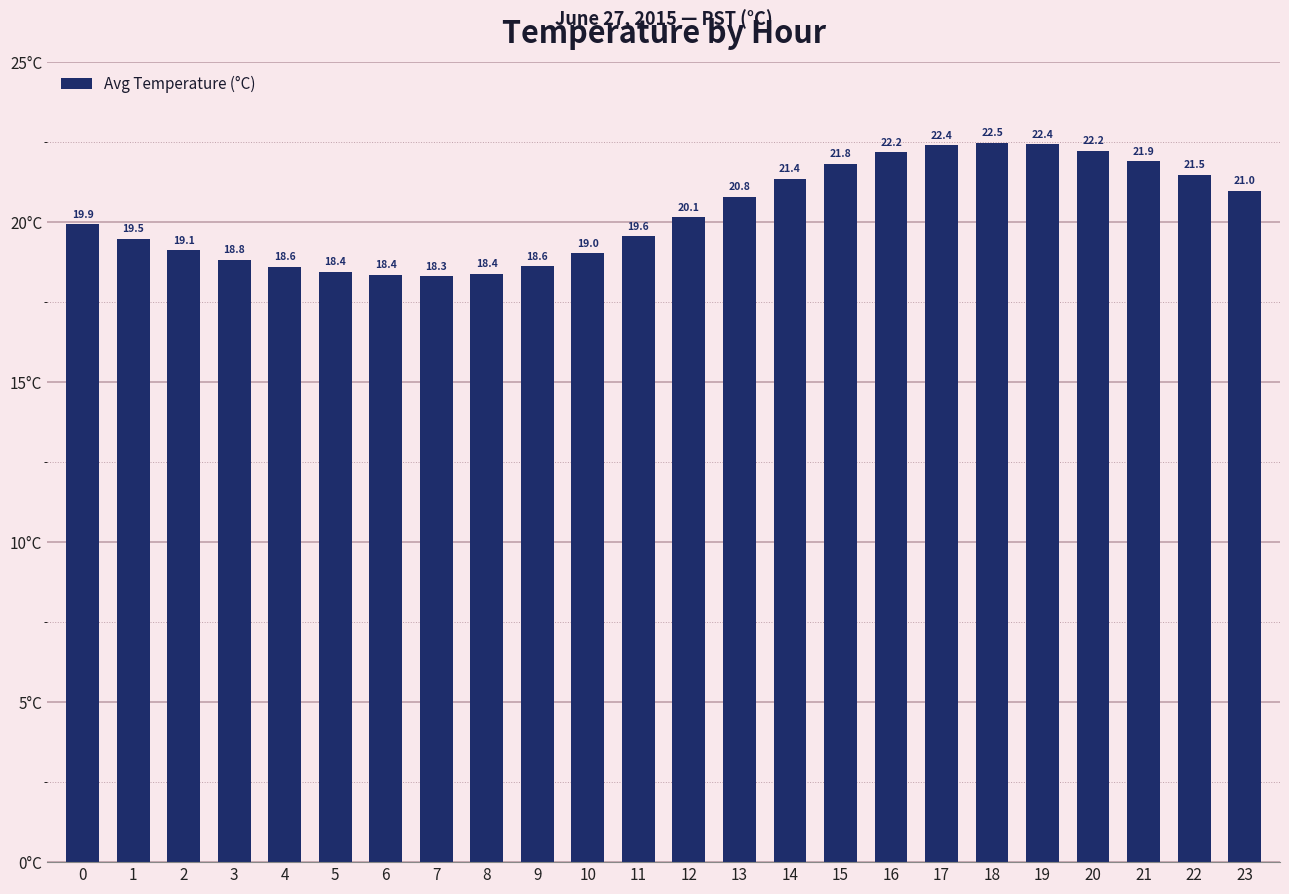

Is it true that the value at 9 is 27.8?

False